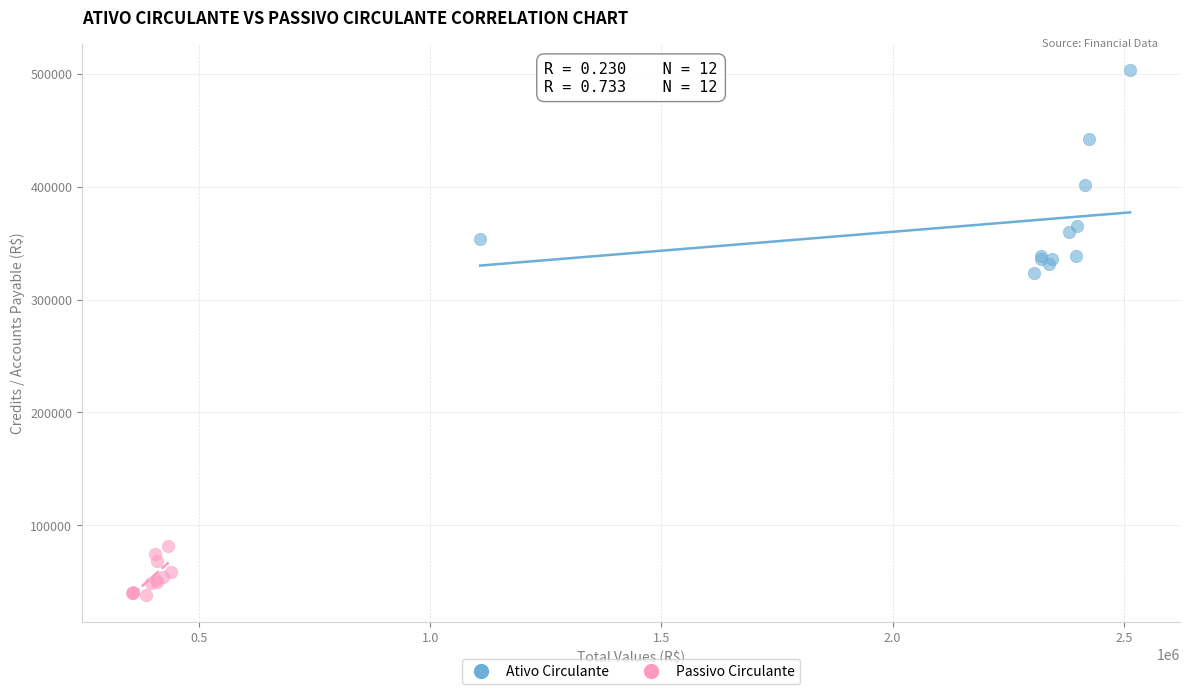

What are all the series names shown in the legend?

Ativo Circulante, Passivo Circulante